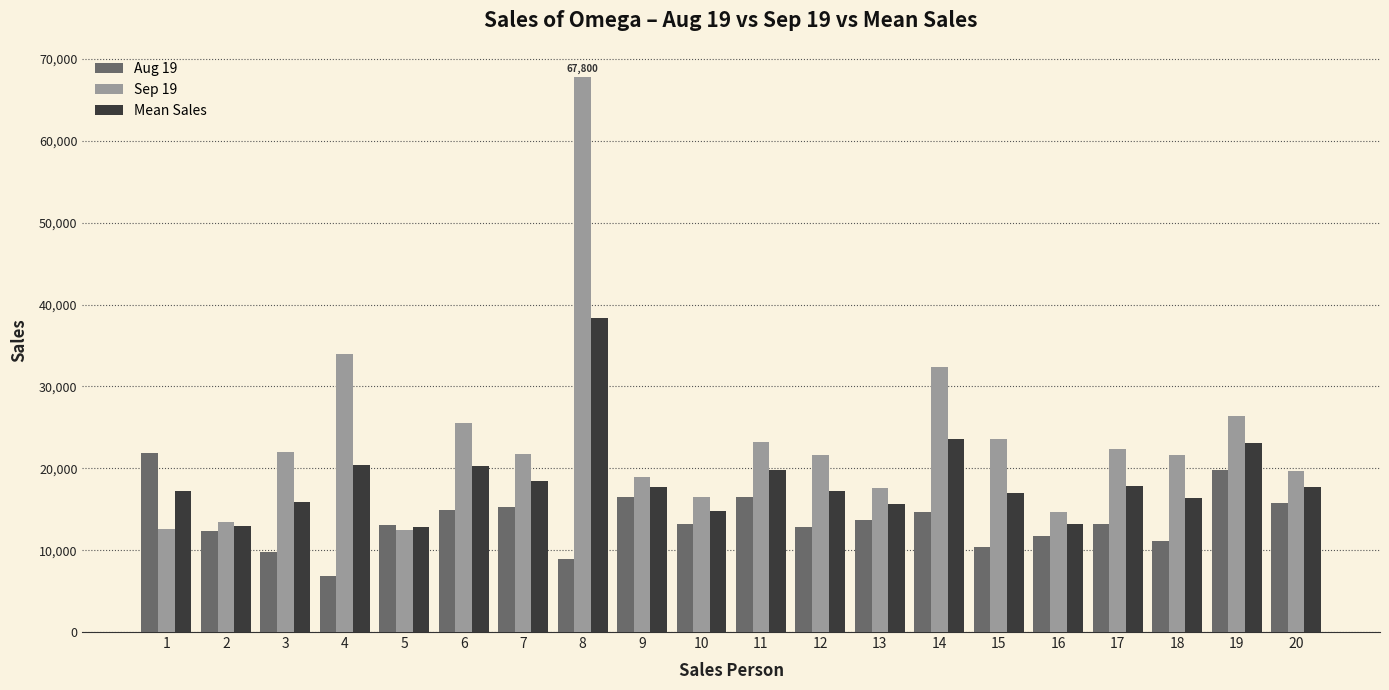

What are all the series names shown in the legend?

Aug 19, Sep 19, Mean Sales